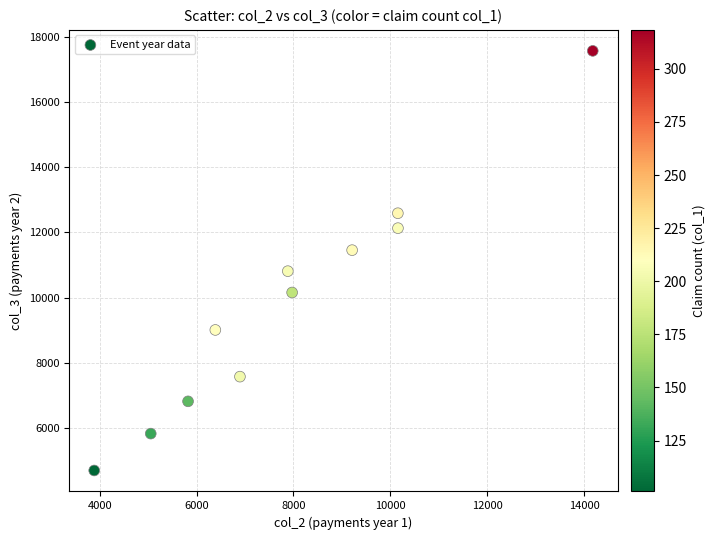

What is the average X value?

7963.4